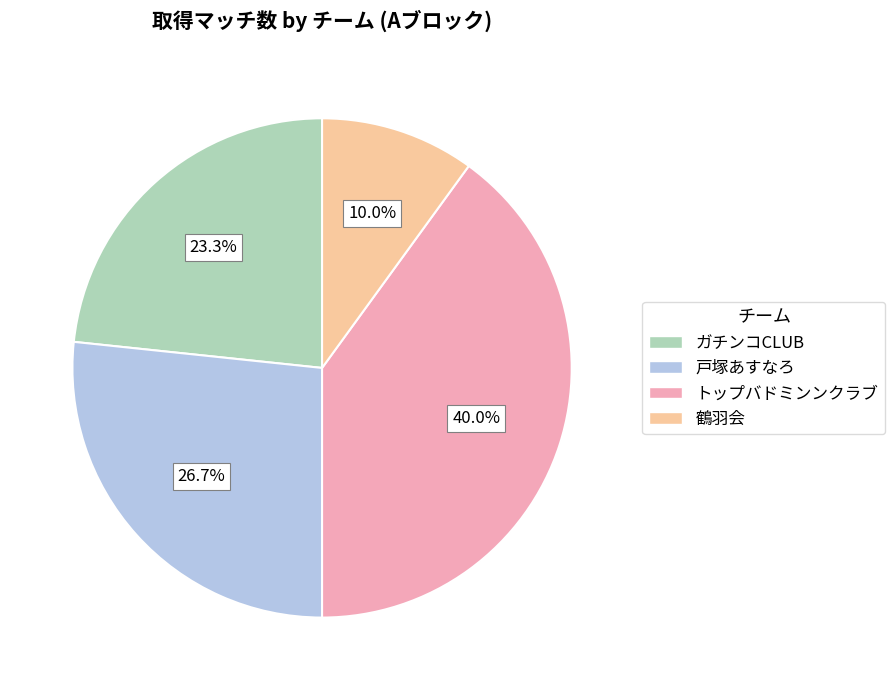

Rank the categories by value from lowest to highest.

鶴羽会, ガチンコCLUB, 戸塚あすなろ, トップバドミンンクラブ